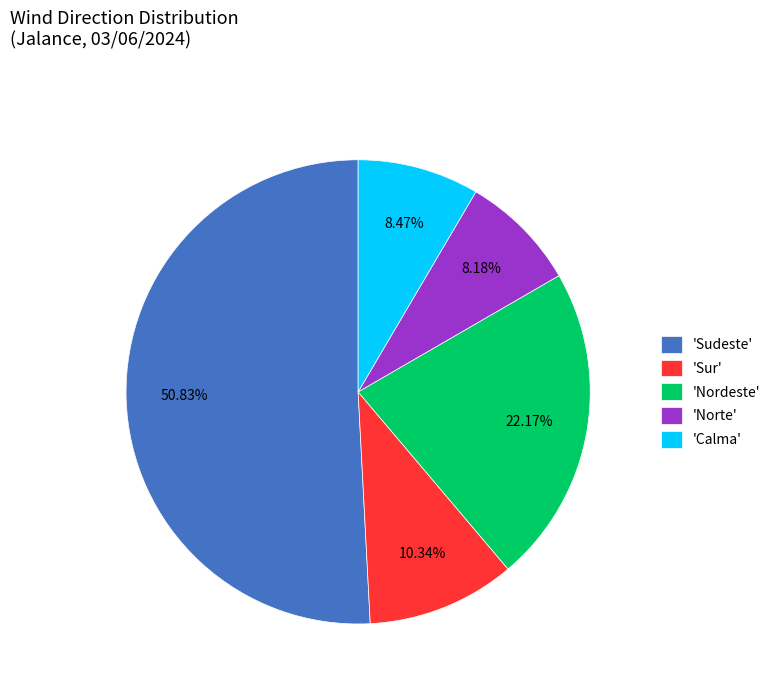

Is there a majority slice in this chart?

Yes